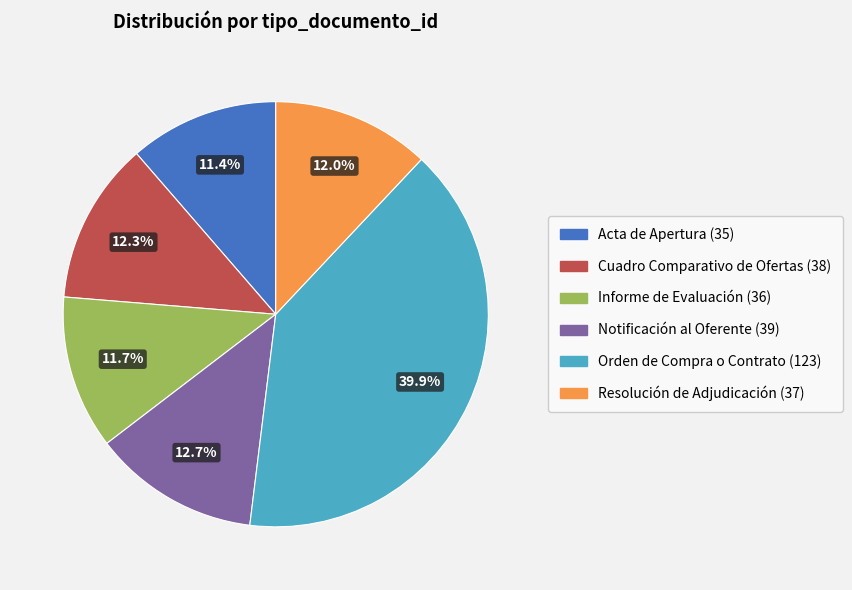

Which has a higher value, Cuadro Comparativo de Ofertas or Informe de Evaluación?

Cuadro Comparativo de Ofertas